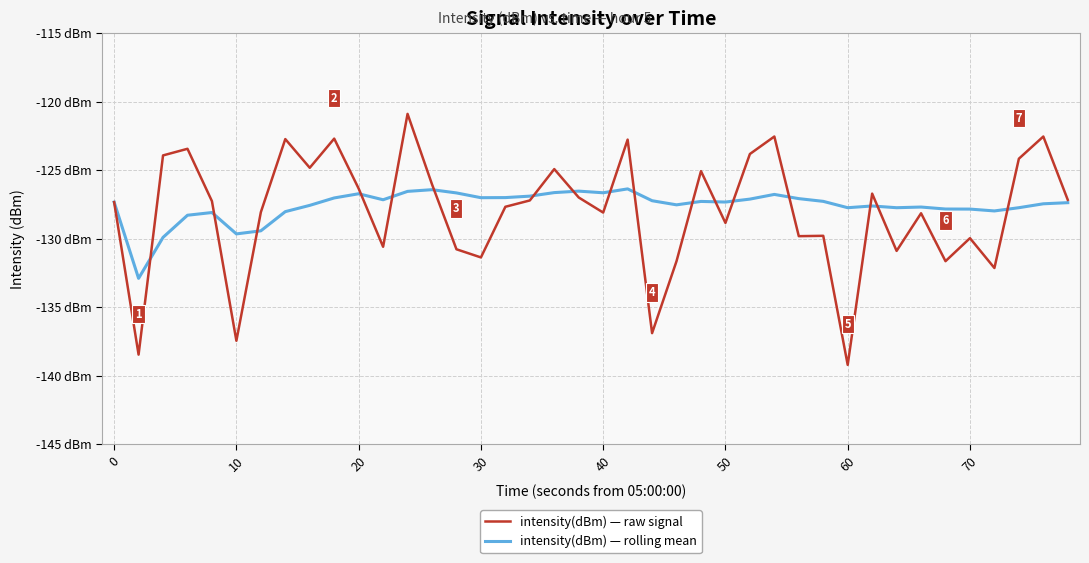

List the series in order of their peak value, highest first.

intensity(dBm) — raw signal, intensity(dBm) — rolling mean